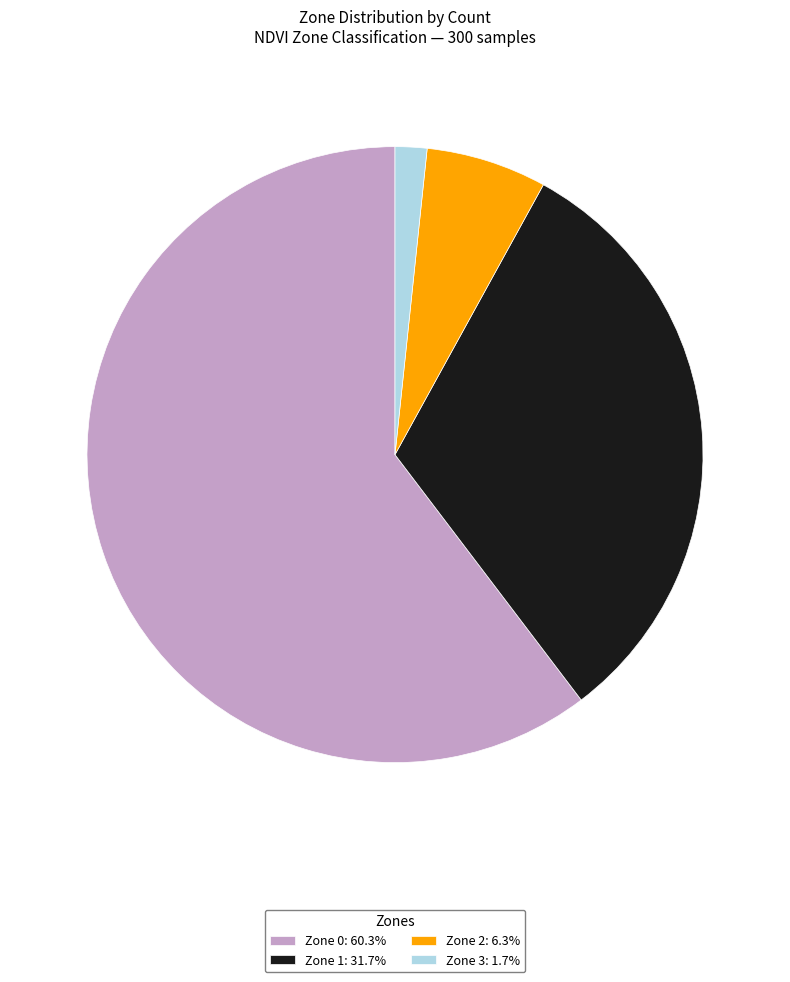

Combined, do Zone 2: 6.3% and Zone 3: 1.7% account for over 50%?

No